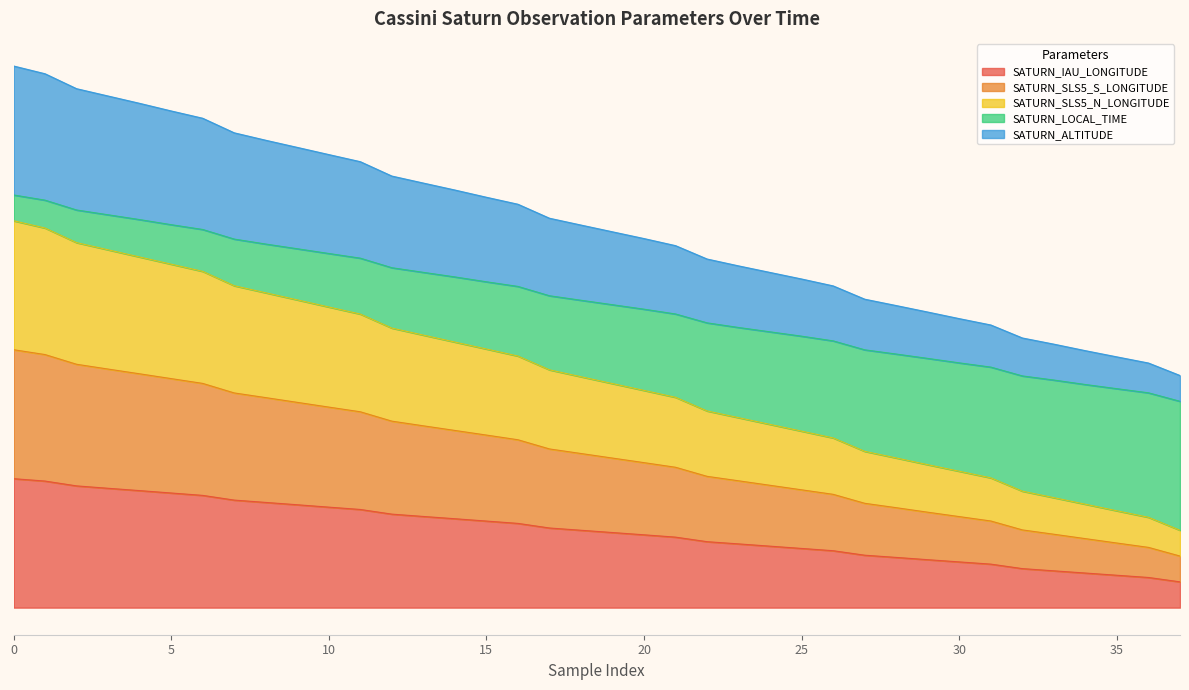

What is the difference between the maximum and second lowest values in the SATURN_SLS5_N_LONGITUDE series?

38.3